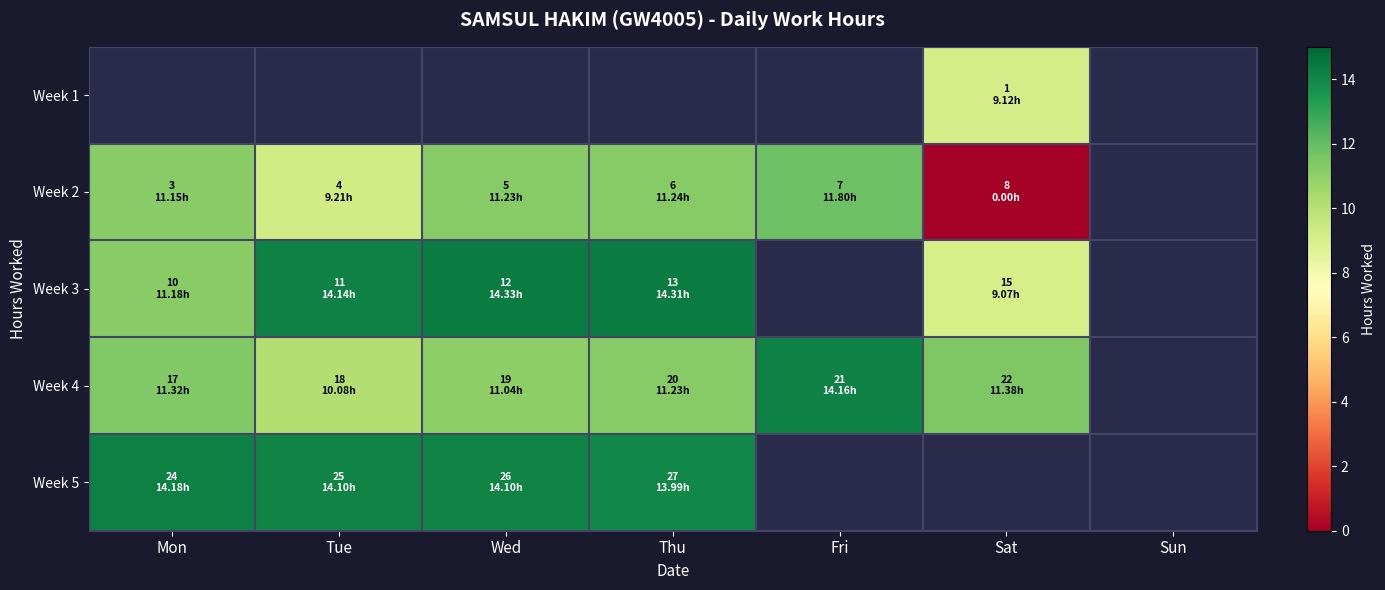

Which category has the lowest value across all series?

Sat